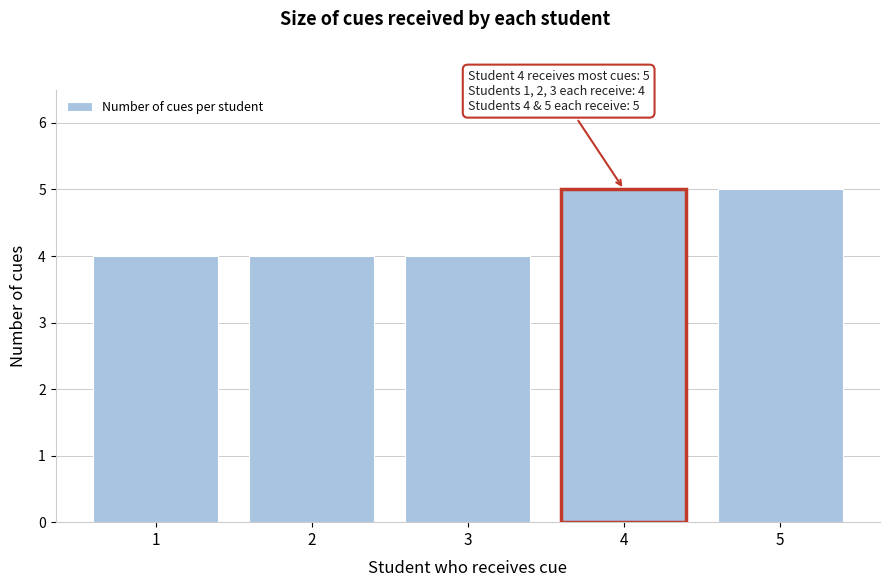

Reading left to right, extract all data points from this chart.

4	4	4	5	5